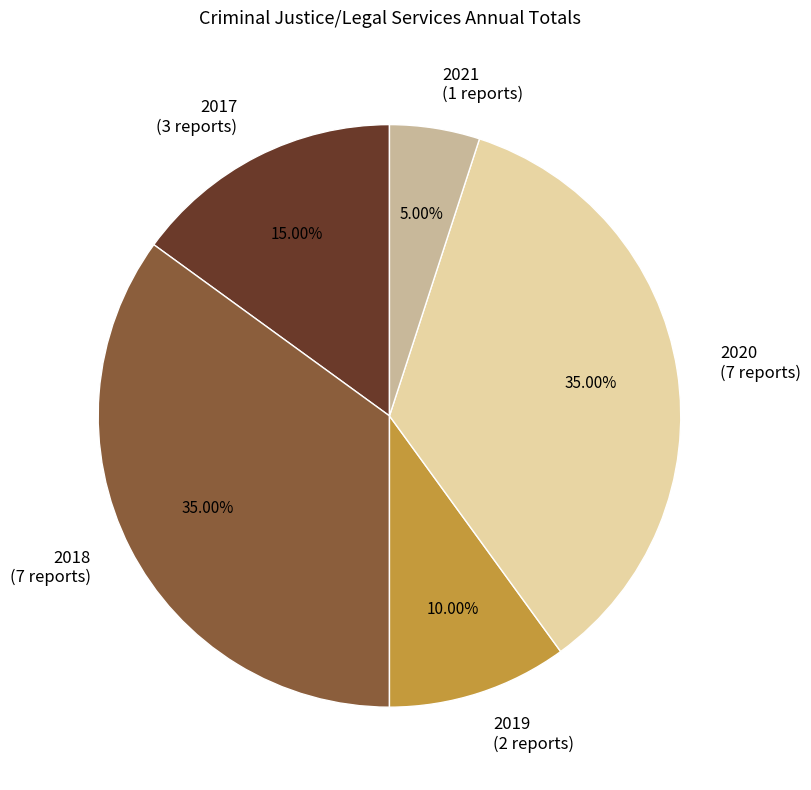

To the nearest percent, what is the difference between the largest and smallest slice percentages?

30%